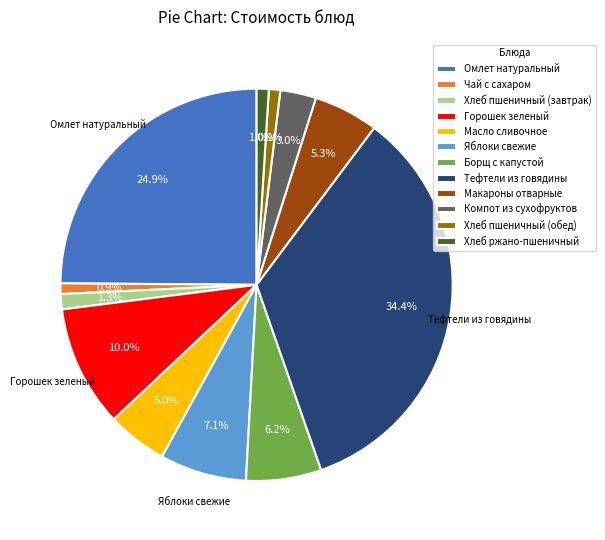

Does any single category account for the majority?

No